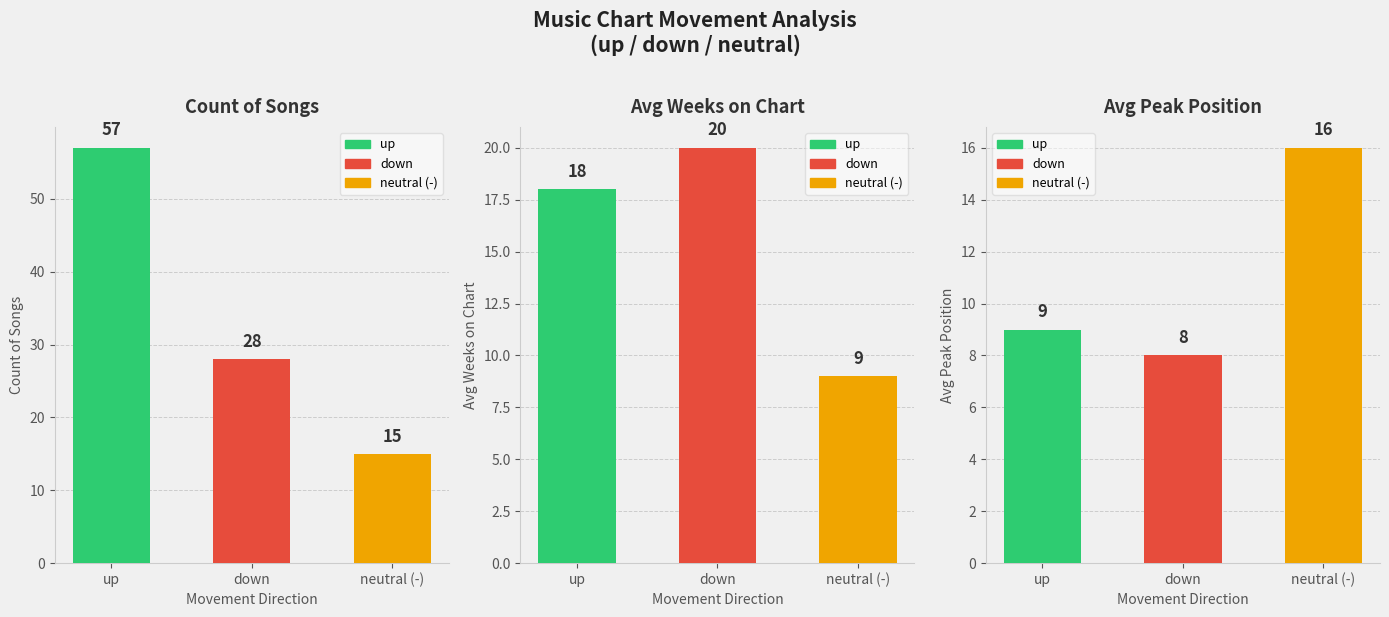

List the series in order of their overall mean, highest first.

up, down, neutral